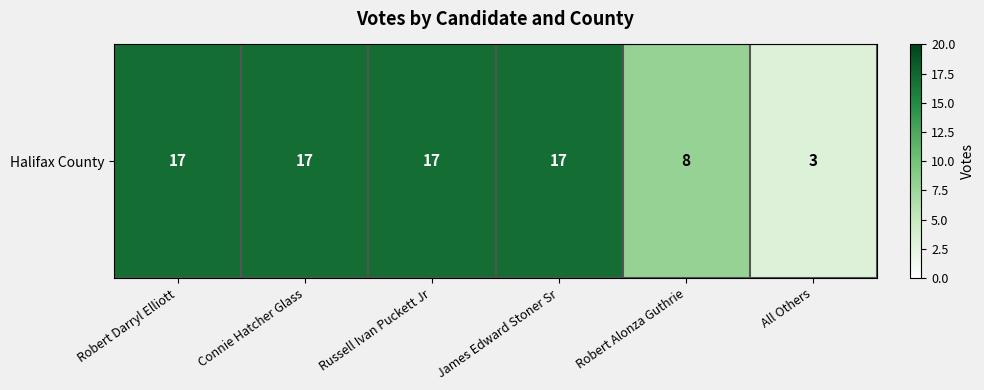

Reading left to right, what are all the values shown in this chart?

Robert Darryl Elliott=17	Connie Hatcher Glass=17	Russell Ivan Puckett Jr=17	James Edward Stoner Sr=17	Robert Alonza Guthrie=8	All Others=3